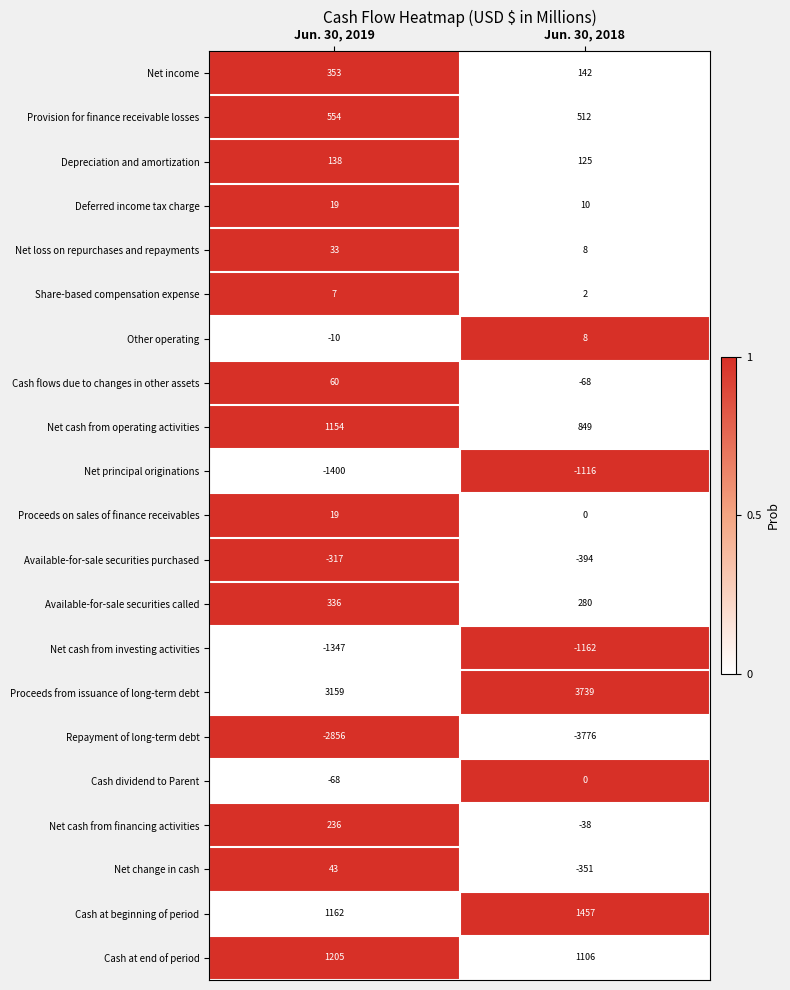

What is the maximum value shown in the chart?

3739